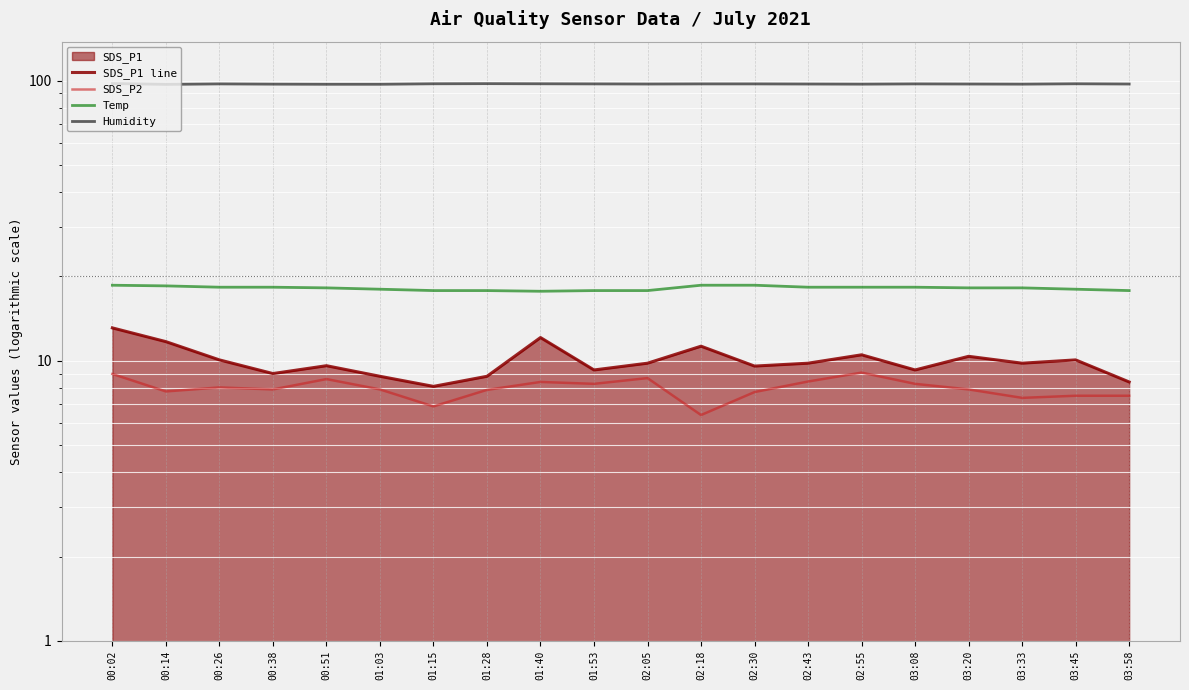

True or false: SDS_P2 and Humidity cross at least once.

False